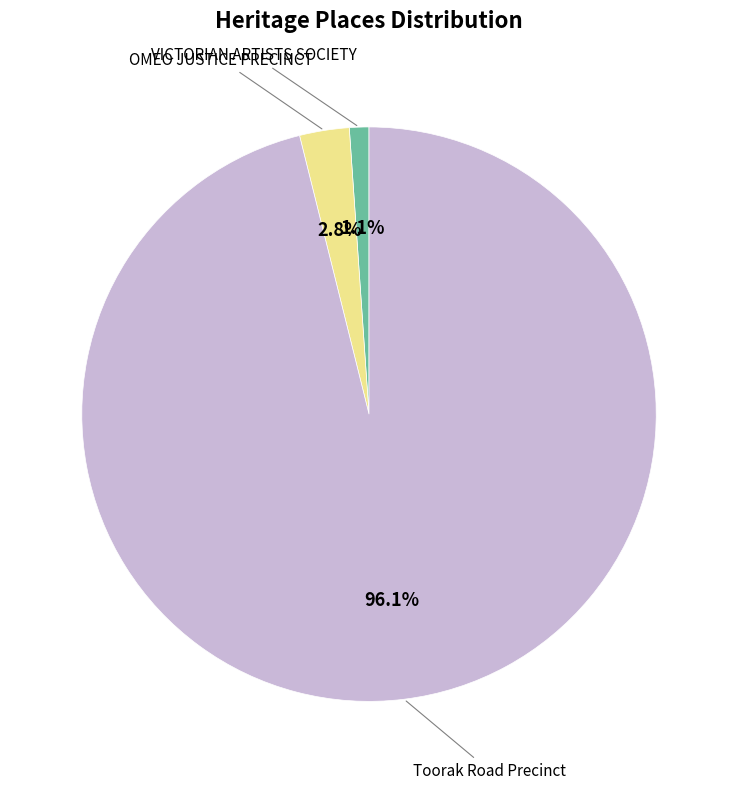

Is there a majority slice in this chart?

Yes